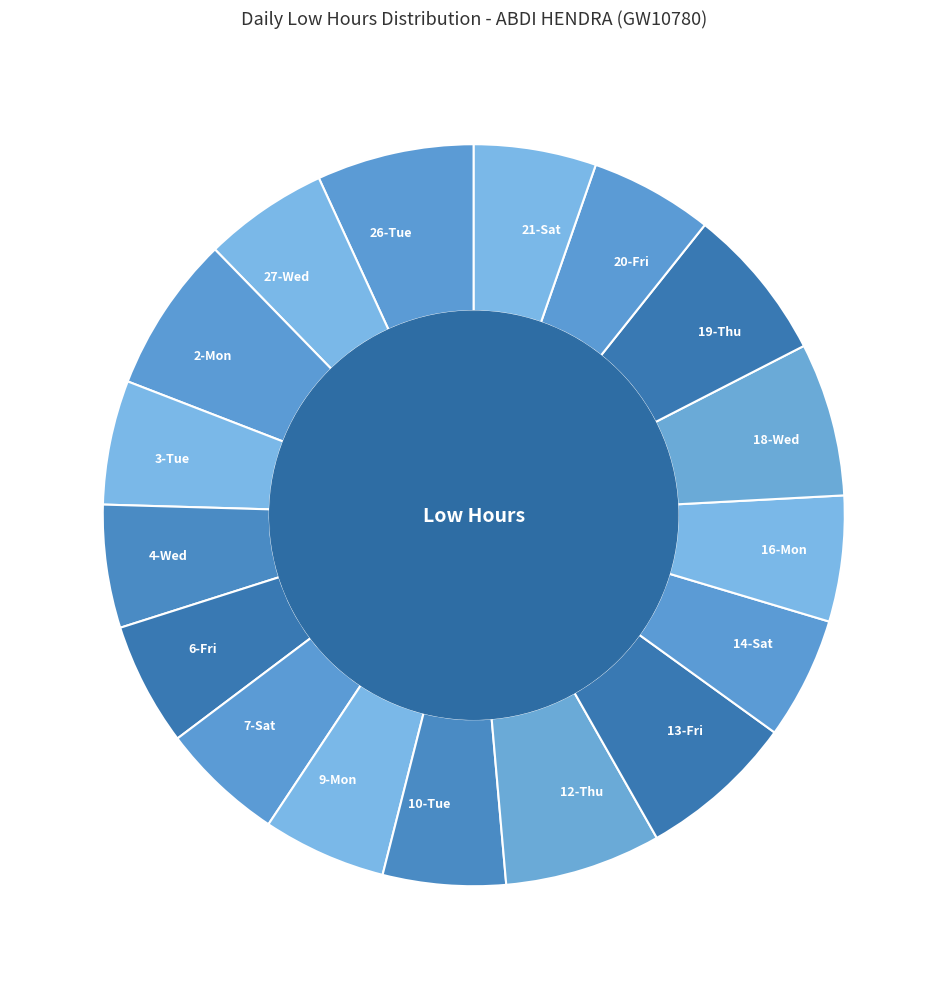

How many slices are in this pie chart?

17